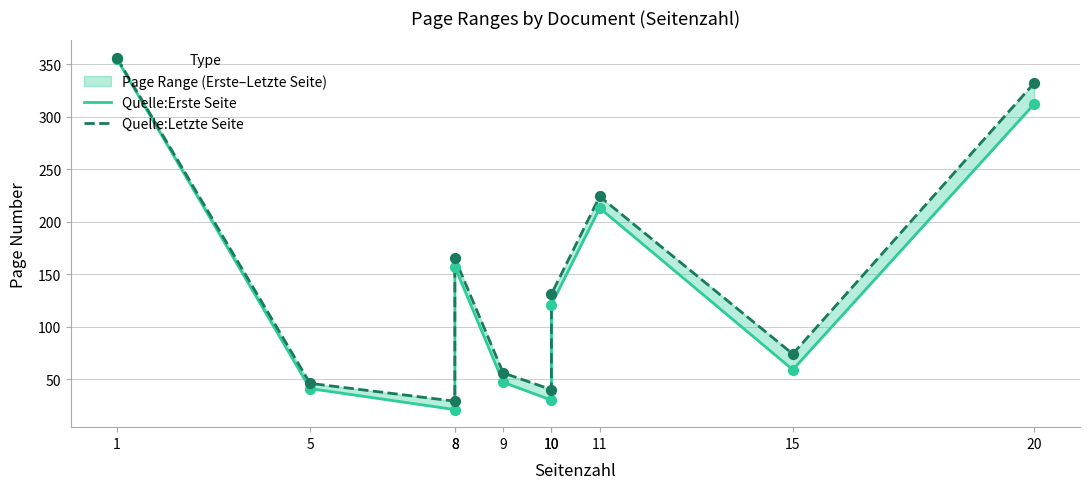

At how many categories does at least one series exceed 32?

9